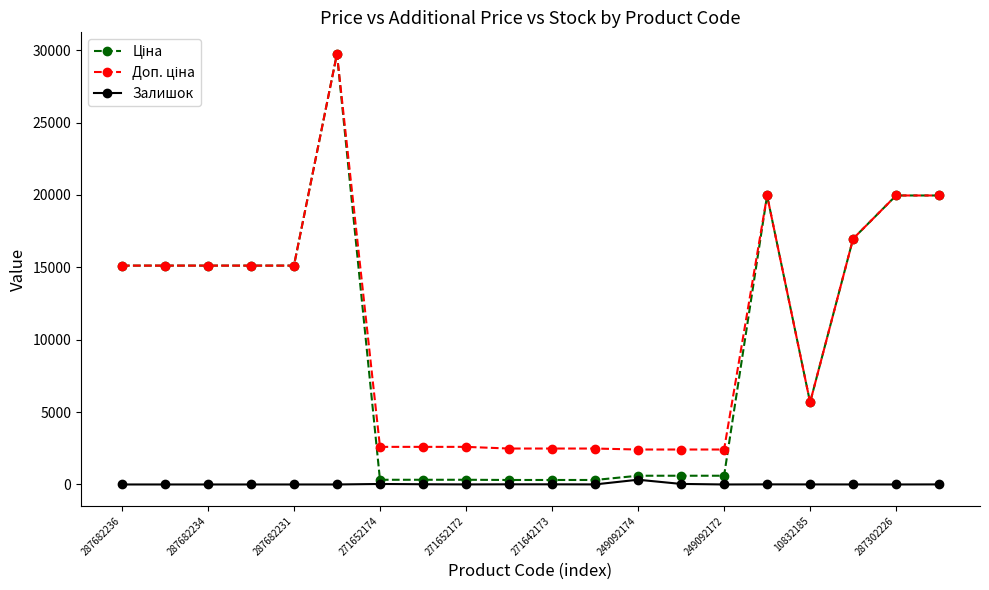

At how many categories does at least one series exceed 4280?

11